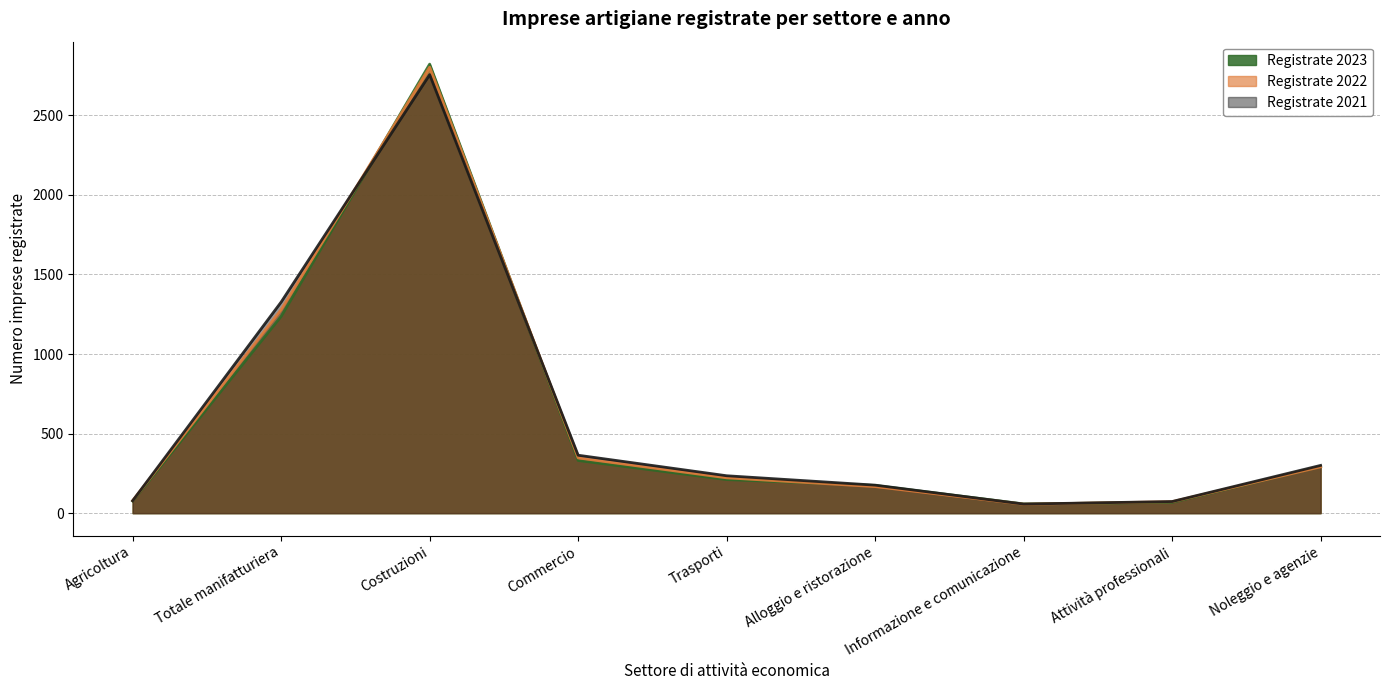

How many values in the Registrate 2022 series are below 222?

4